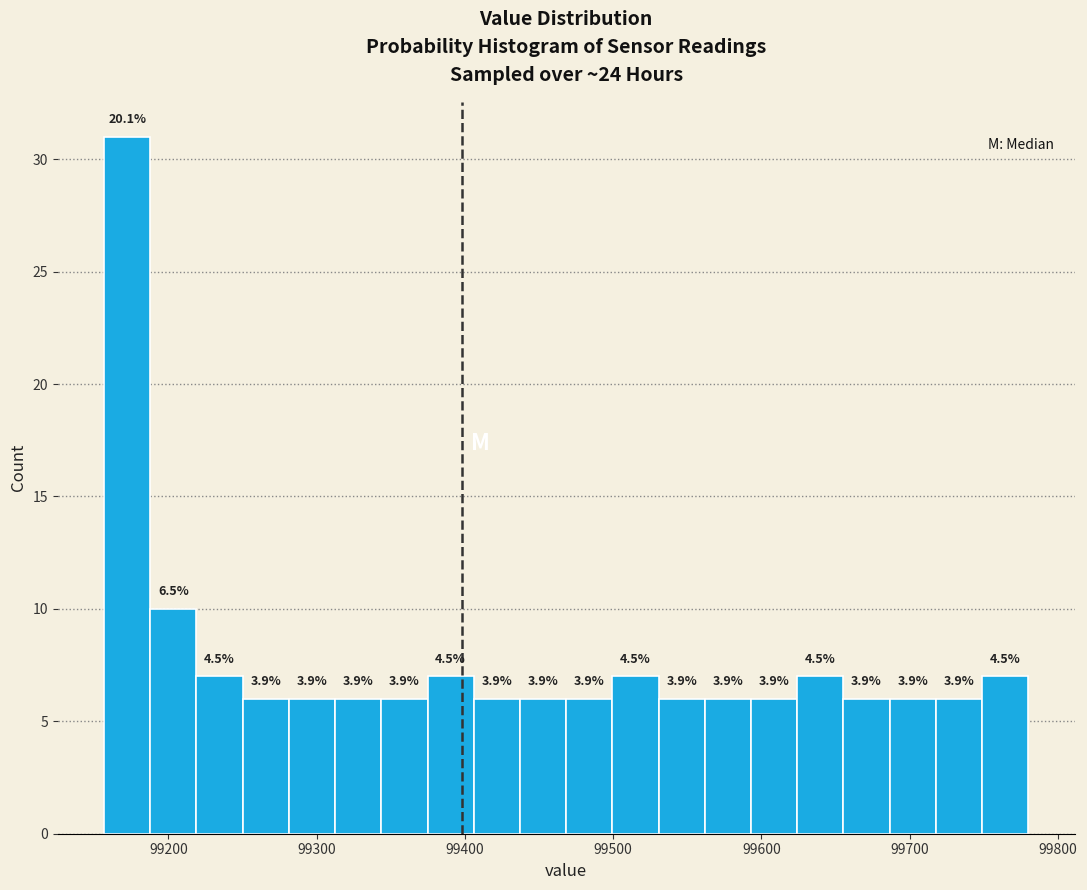

Read against the x-axis, roughly where is the centre of the tallest bar?

99170